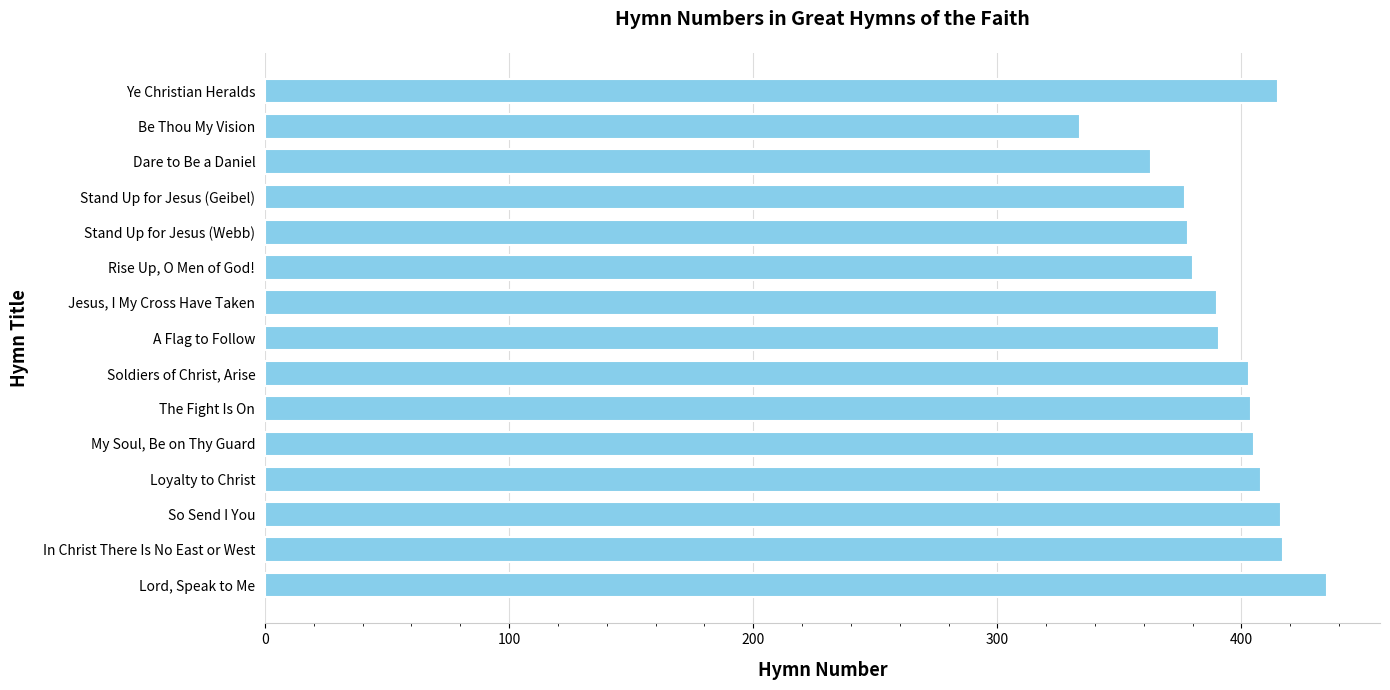

Is it true that the value at The Fight Is On is 404?

True